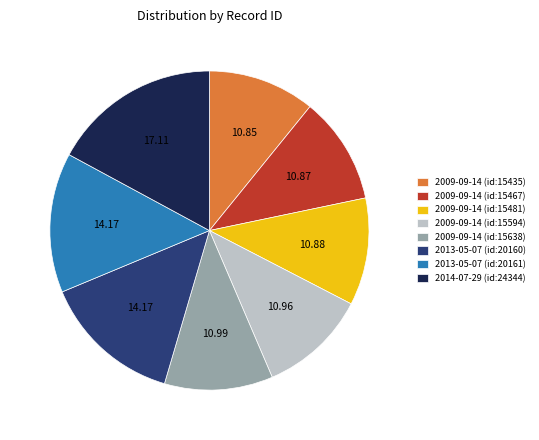

Combined, do 2013-05-07 (id:20161) and 2014-07-29 (id:24344) account for over 50%?

No